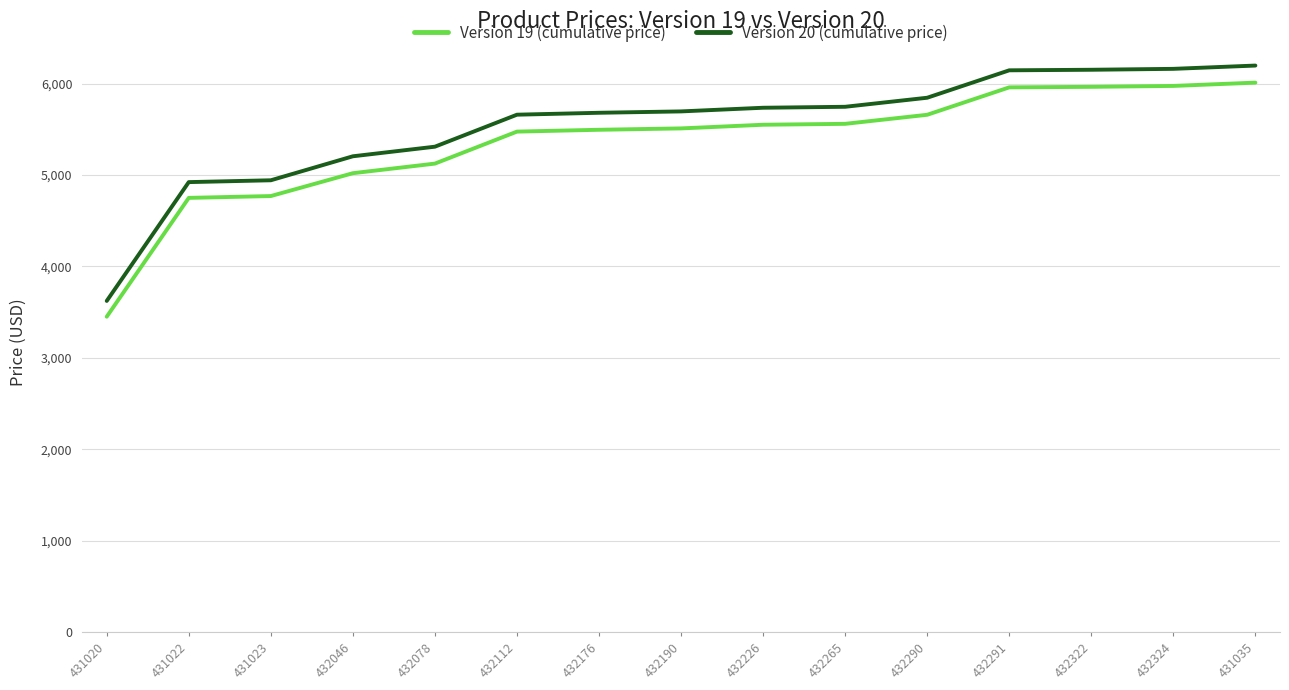

Is this an area chart (filled region under the line)?

No